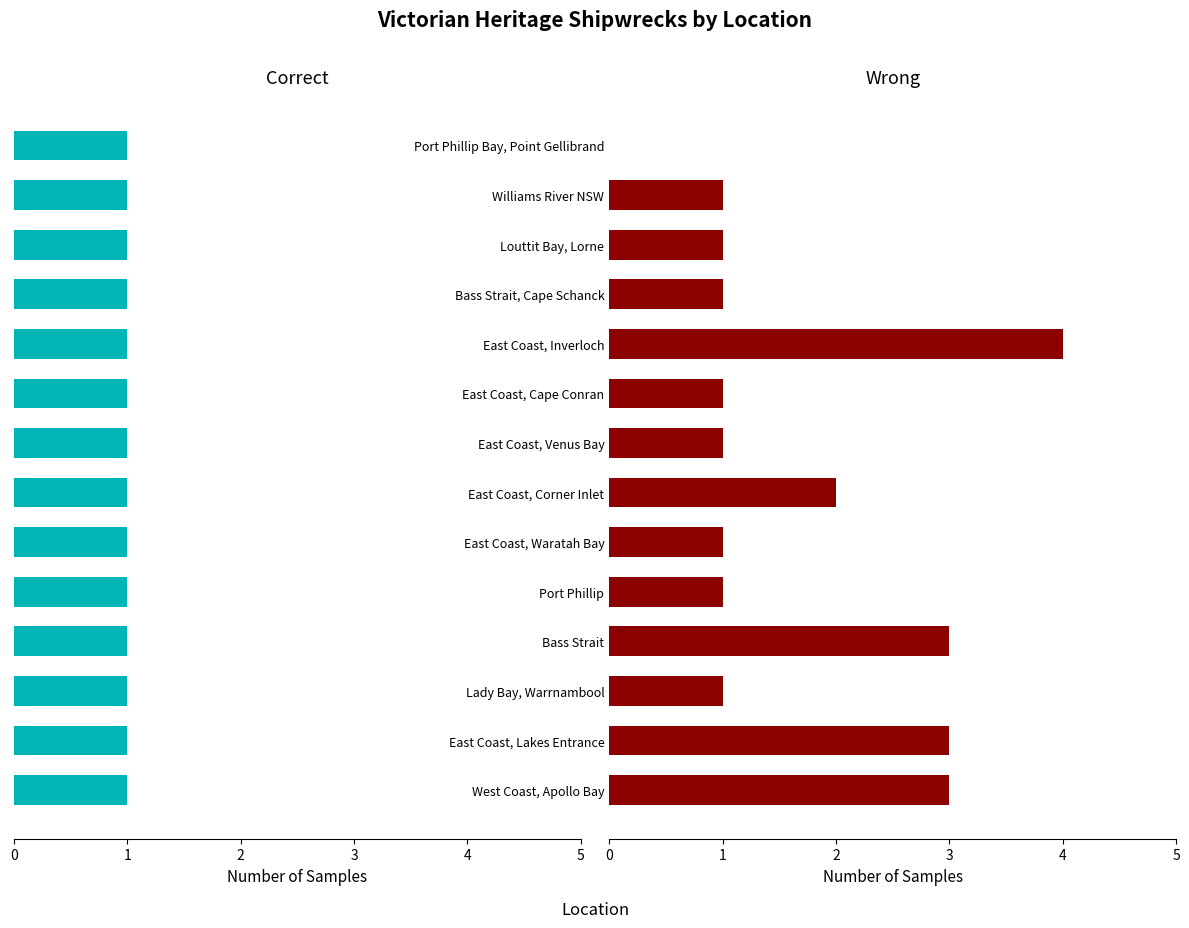

What is the maximum value shown in the chart?

4.0